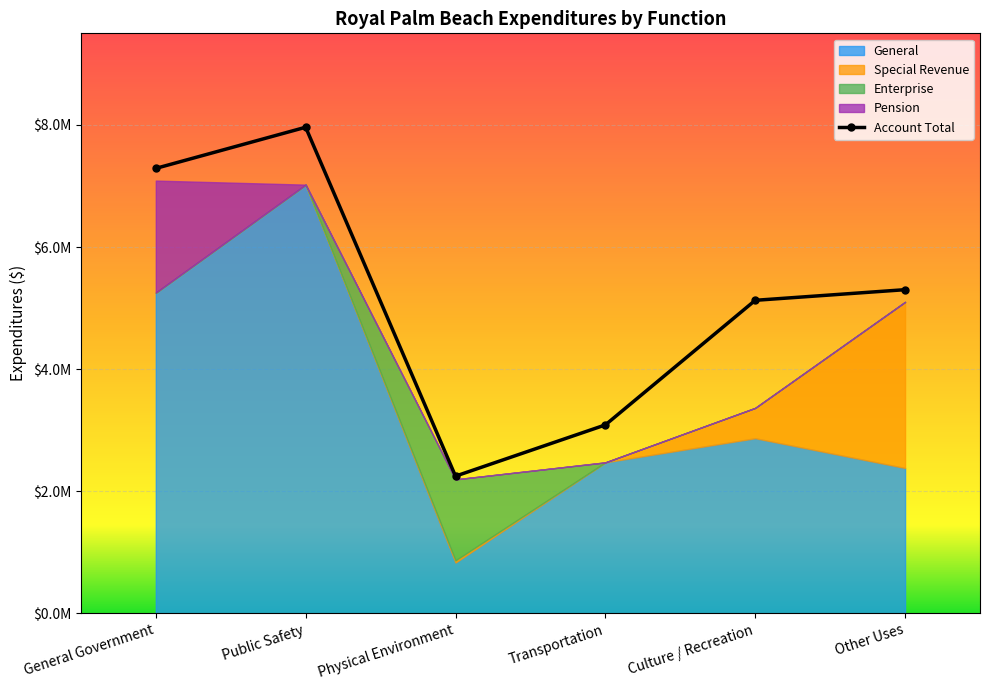

What position from the right is Physical Environment?

4